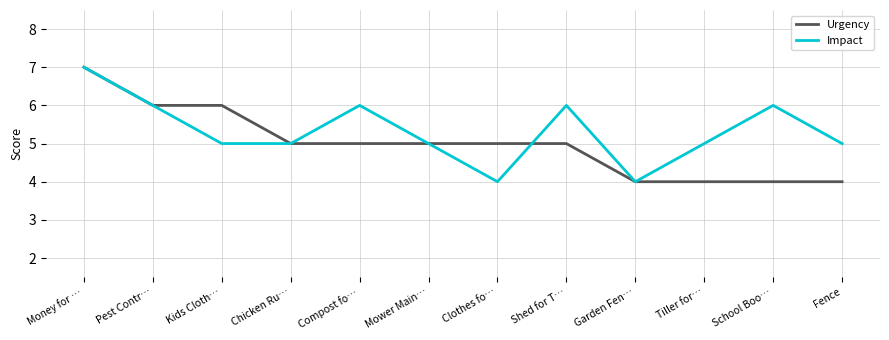

What is the difference between the second highest and second lowest values in the Urgency series?

2